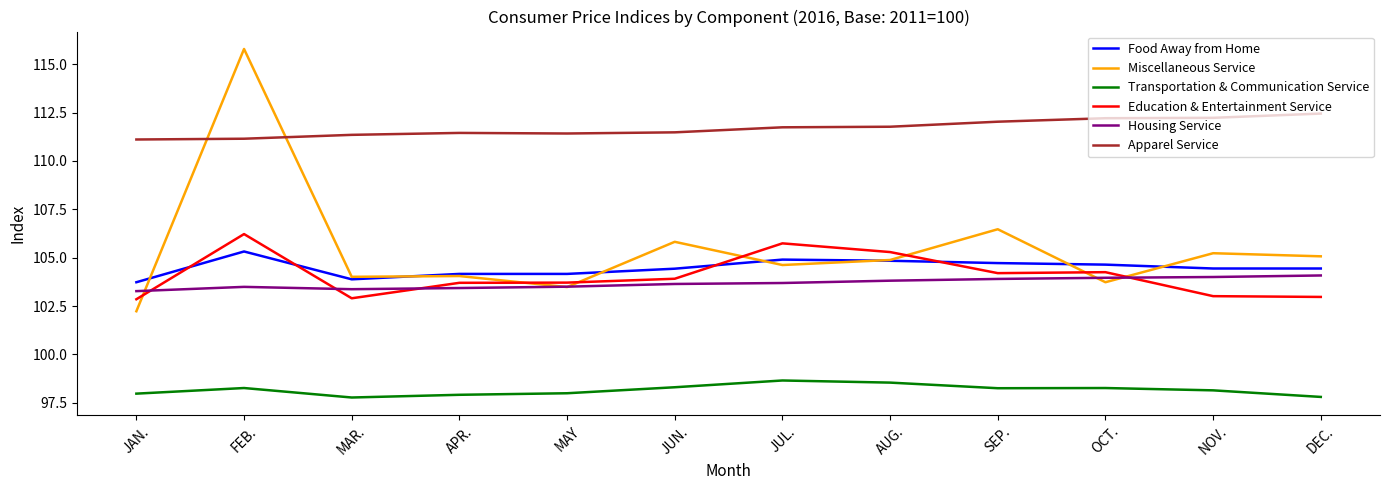

What position from the left is JAN.?

1